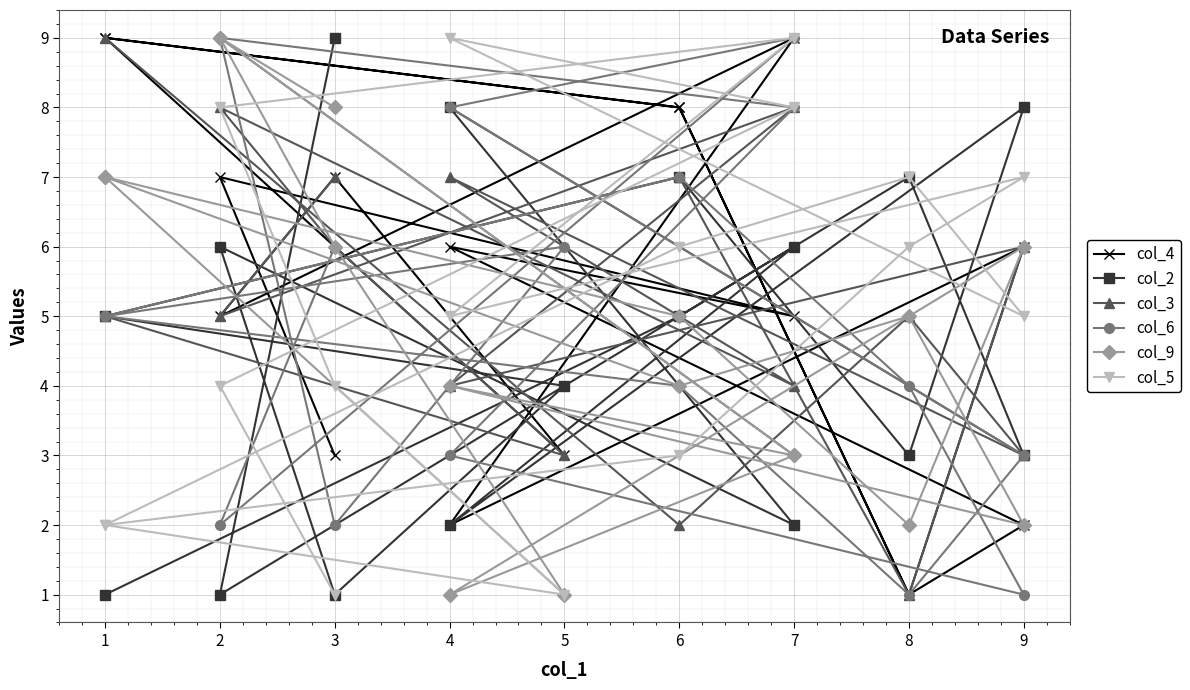

Reading left to right, extract all data points from this chart.

col_4: 9	8	1	6	2	9	5	7	3	9	8	1	2	6	5	7	3
col_2: 1	5	7	3	8	2	6	1	4	5	7	3	8	2	6	1	9
col_3: 9	2	5	3	7	4	8	6	3	5	7	1	6	4	8	5	7
col_6: 5	7	4	1	3	8	9	2	6	5	4	1	3	8	9	2	6
col_9: 7	4	5	2	4	3	9	6	1	7	5	2	6	1	3	9	8
col_5: 2	3	6	7	5	9	8	4	1	2	6	7	5	9	8	4	1